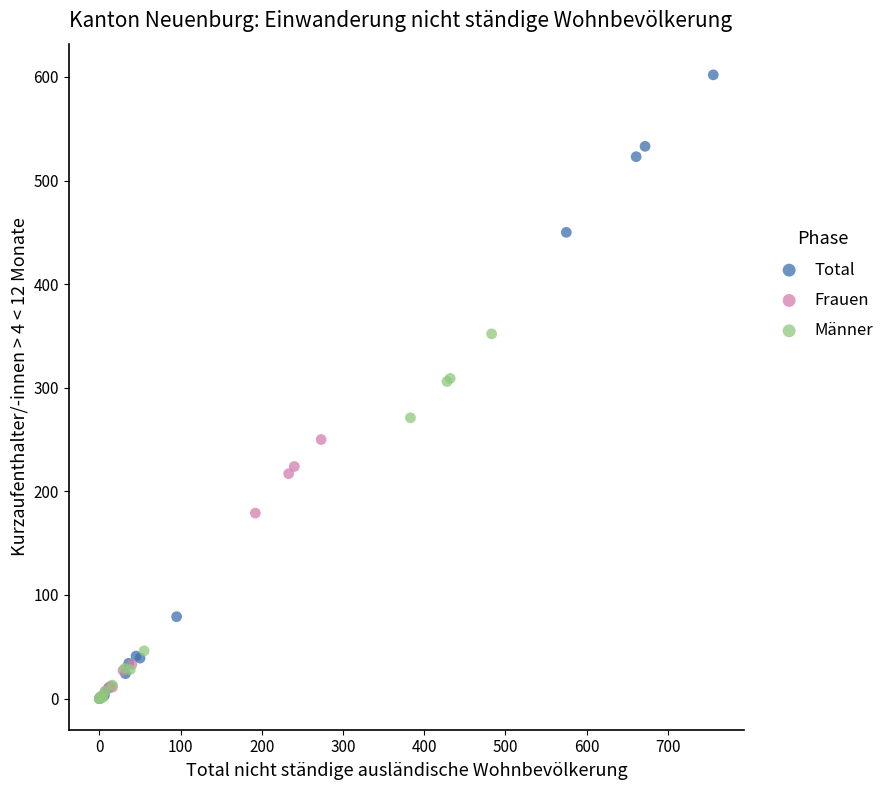

Which series has the largest Y range (max minus min)?

Total